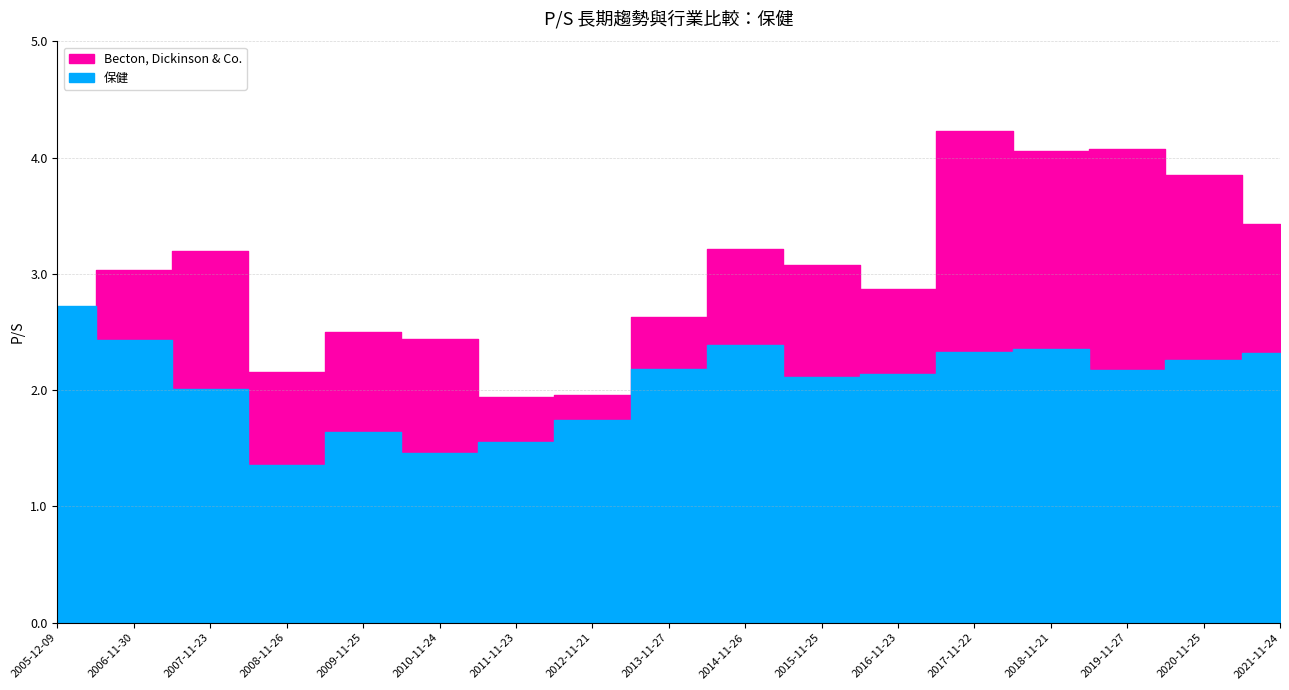

In 保健, how many points are higher than both neighbors (excluding endpoints)?

3